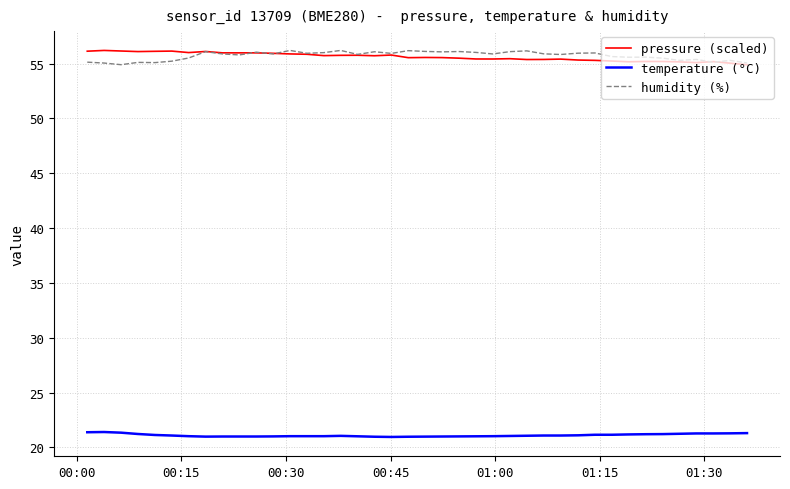

Is this an area chart (filled region under the line)?

No